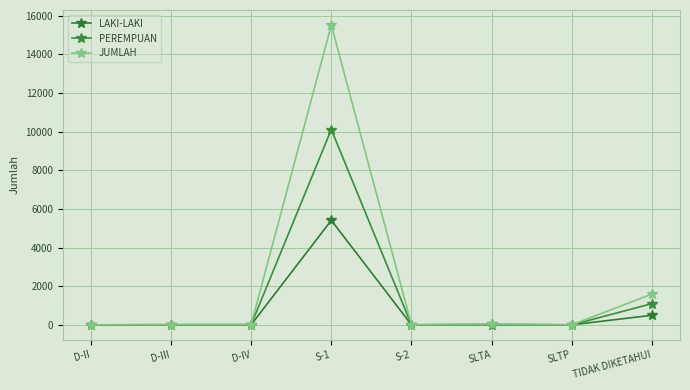

What is the average value of the JUMLAH series?

2148